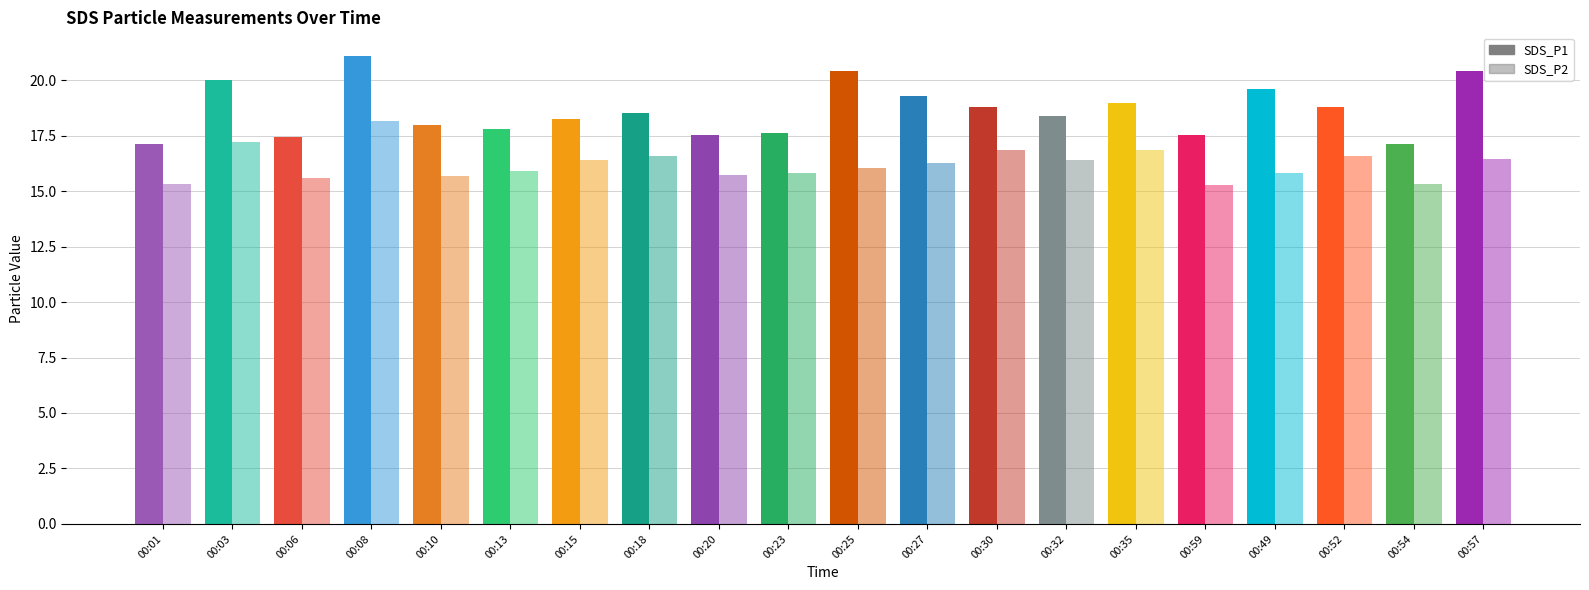

What is the label of the 4th bar from the left?

00:08